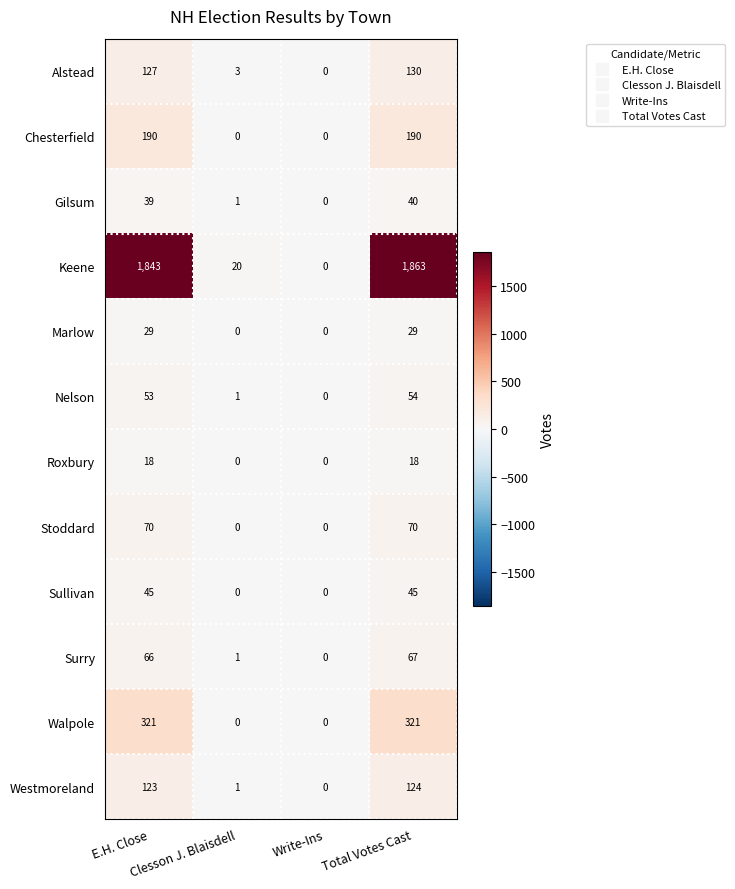

List the series in order of their peak value, highest first.

Keene, Walpole, Chesterfield, Alstead, Westmoreland, Stoddard, Surry, Nelson, Sullivan, Gilsum, Marlow, Roxbury